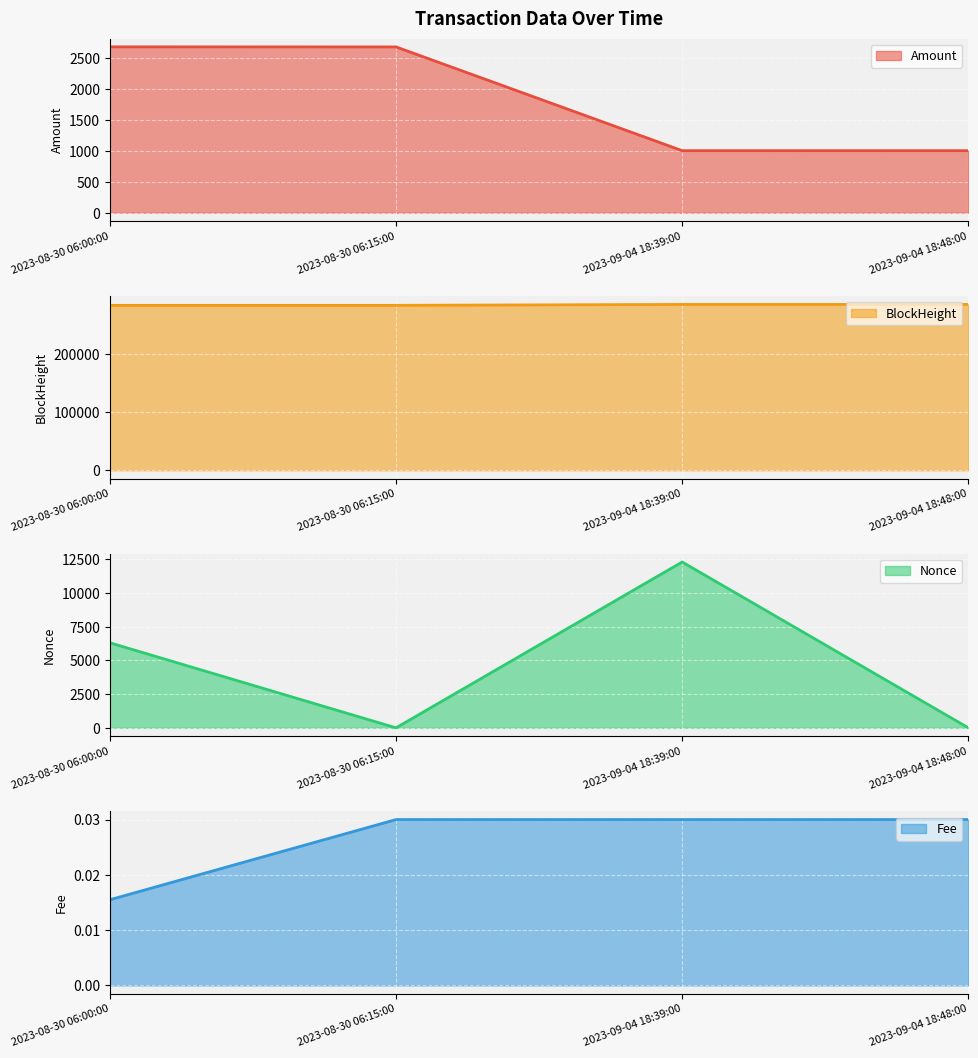

At how many categories does at least one series exceed 72987?

4